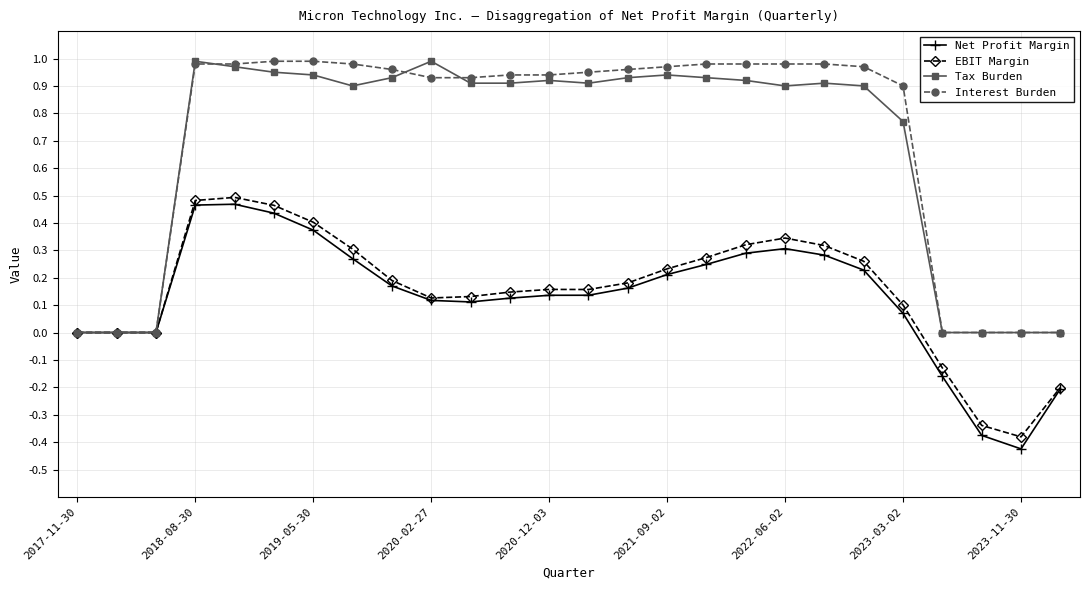

True or false: Net Profit Margin has more than 0 points higher than both neighbors.

True